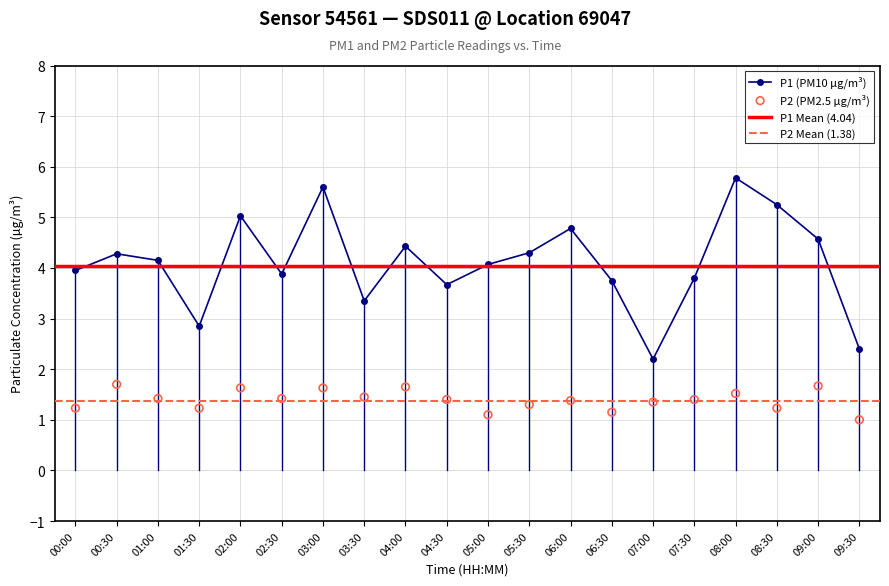

What is the total value across all series at 09:00?

6.2